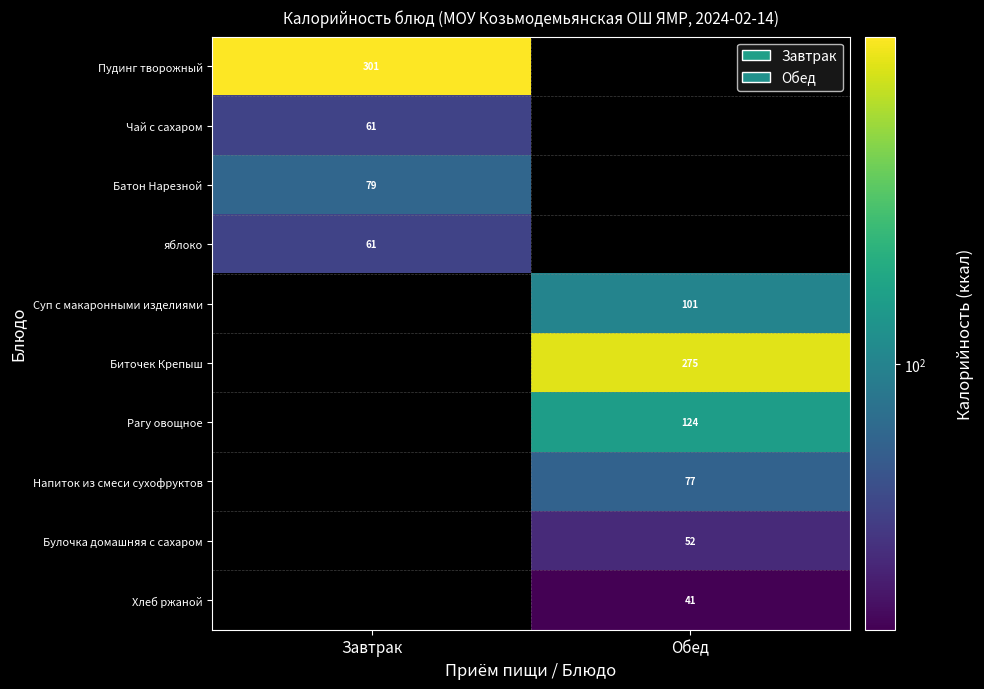

Between Обед and Завтрак, which is larger?

Завтрак